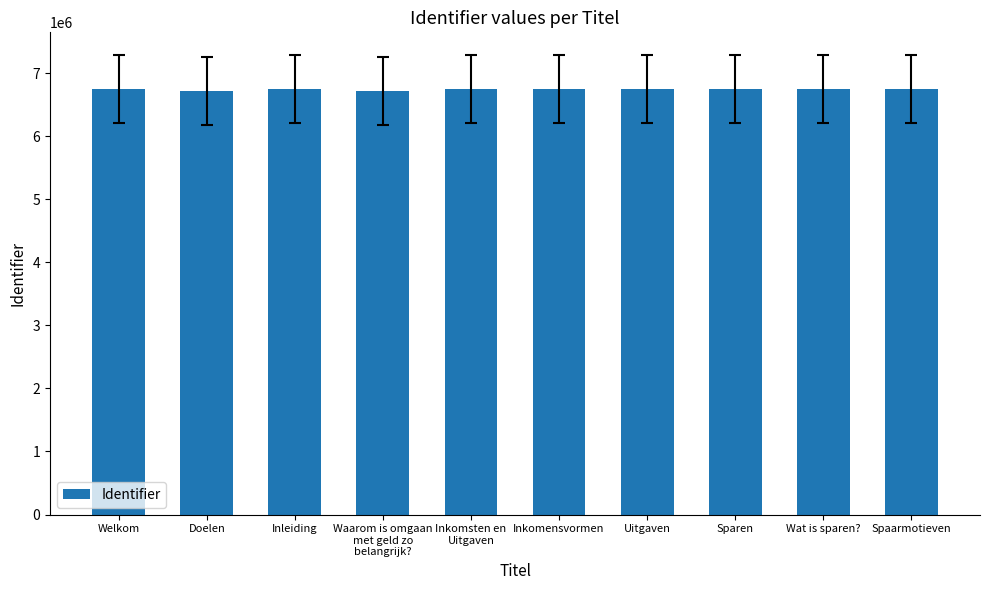

What is the value of the 5th bar from the left?

6745826